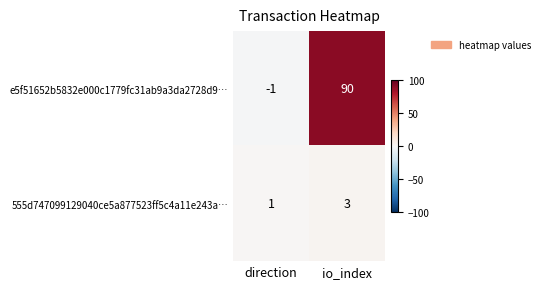

True or false: 555d747099129040ce5a877523ff5c4a11e243a… has a value of 1 at direction.

True